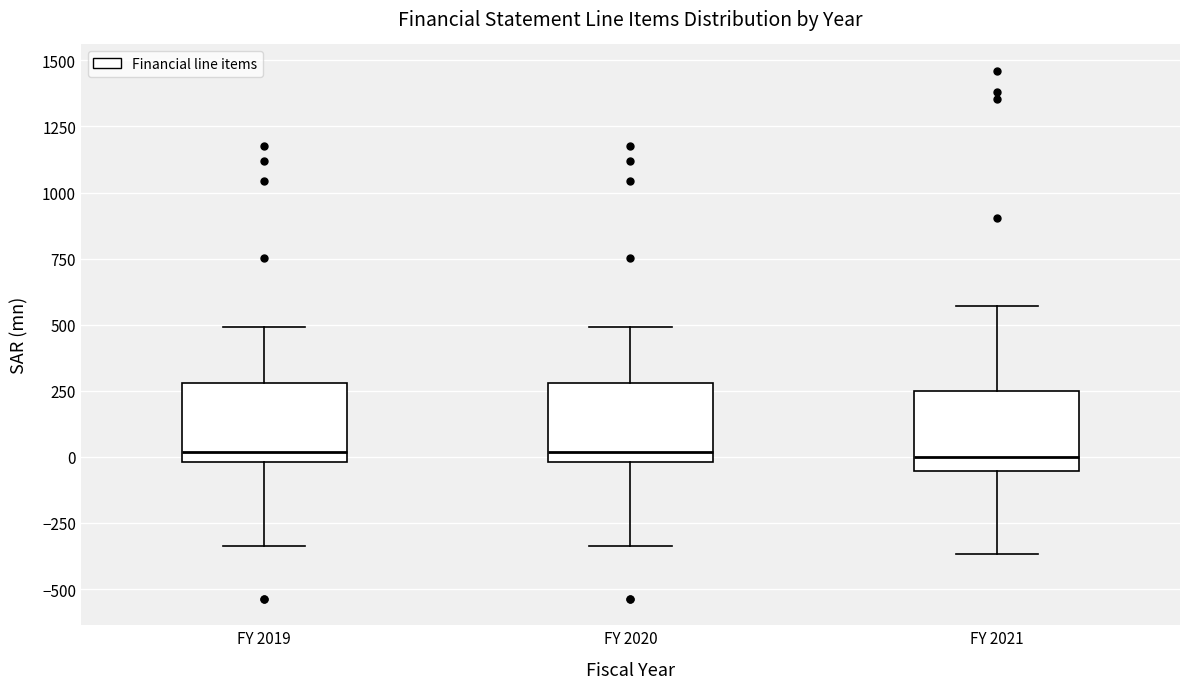

Reading left to right, transcribe this box plot: for each box, give where its median line is, the range the box spans, and where its two whiskers end, as read against the y-axis. The values are not printed on the chart, so give them approximately, as read against the axis.

FY 2019: median 0 (just above the box's lower edge), box 0 to 300, whiskers -350 to 500
FY 2020: median 0 (just above the box's lower edge), box 0 to 300, whiskers -350 to 500
FY 2021: median 0, box -50 to 250, whiskers -350 to 550